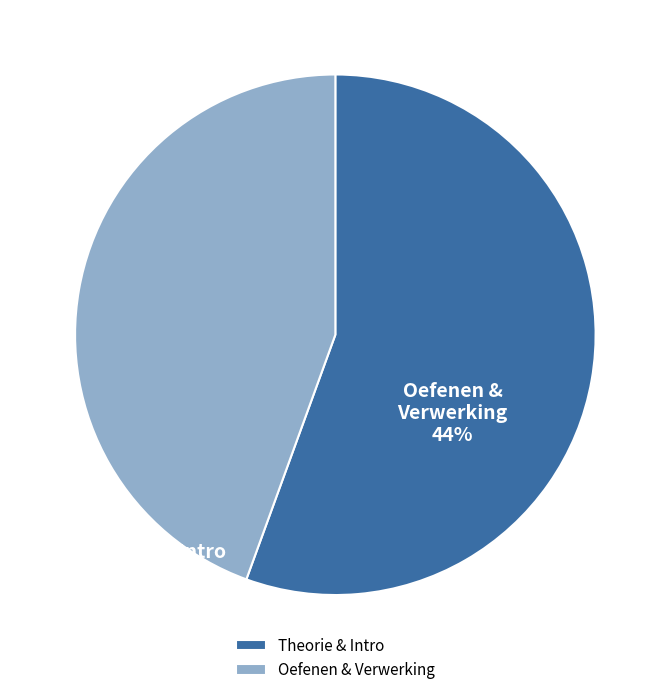

Rank the categories by value from highest to lowest.

Theorie & Intro, Oefenen & Verwerking